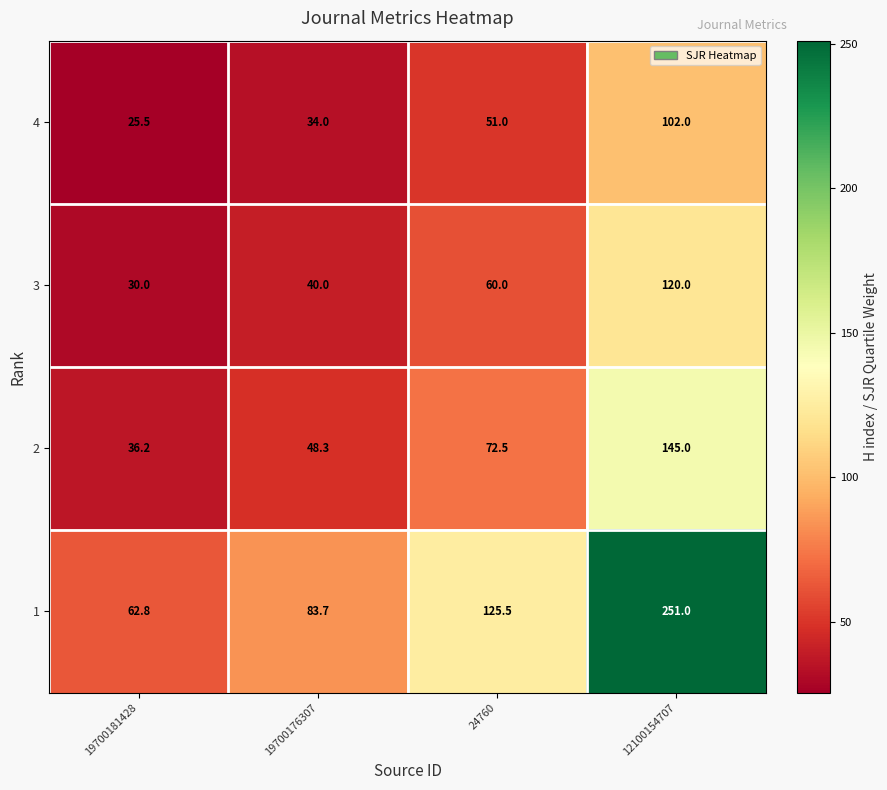

How many data points does each series have?

4